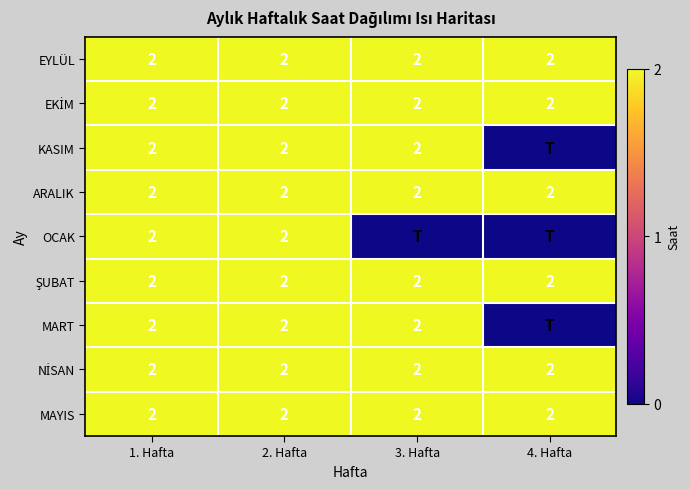

What is the total value across all series at 1. Hafta?

18